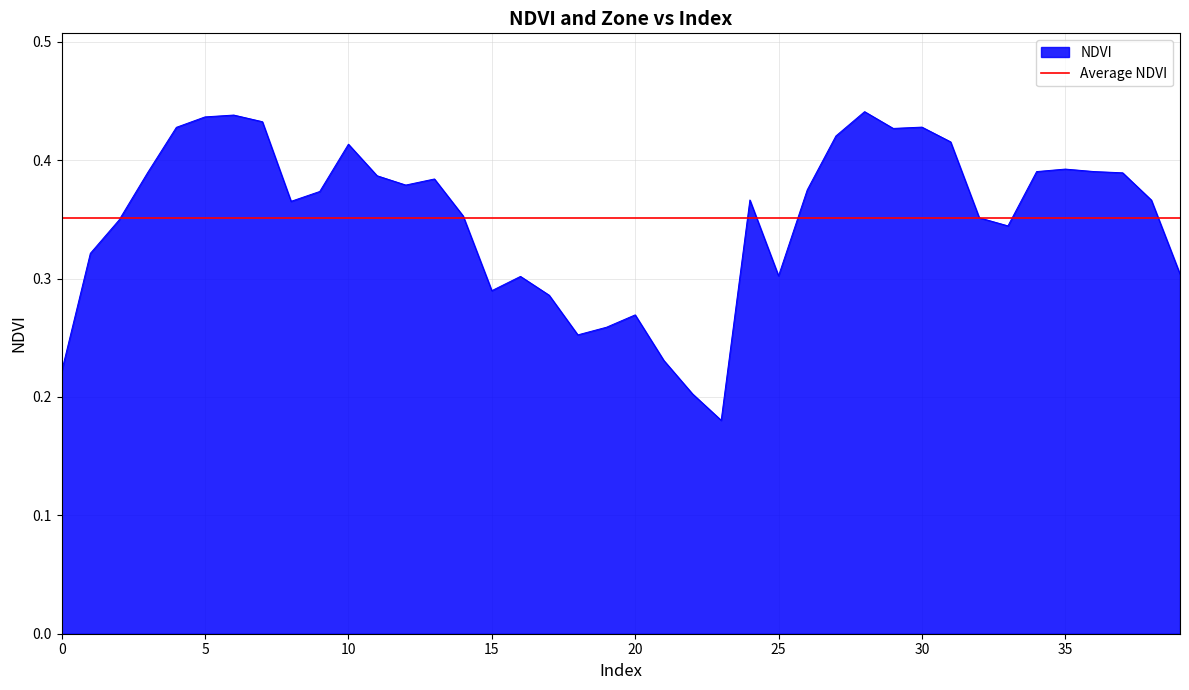

What is the difference between the second highest and second lowest values?

0.2